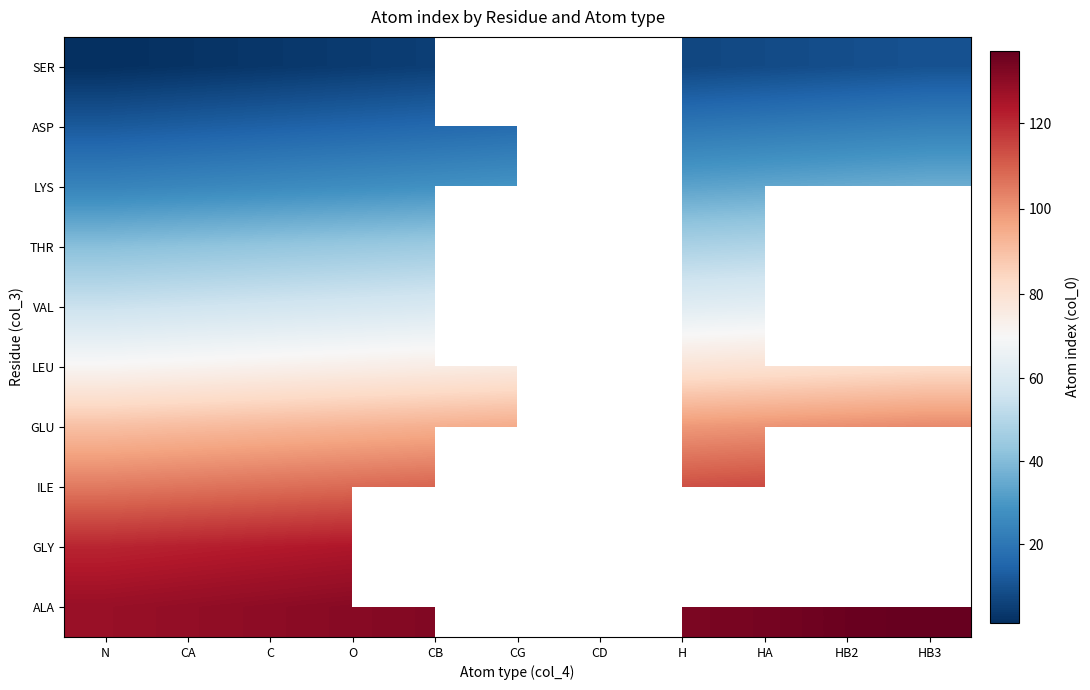

Which has a higher value, CD or HB2?

HB2